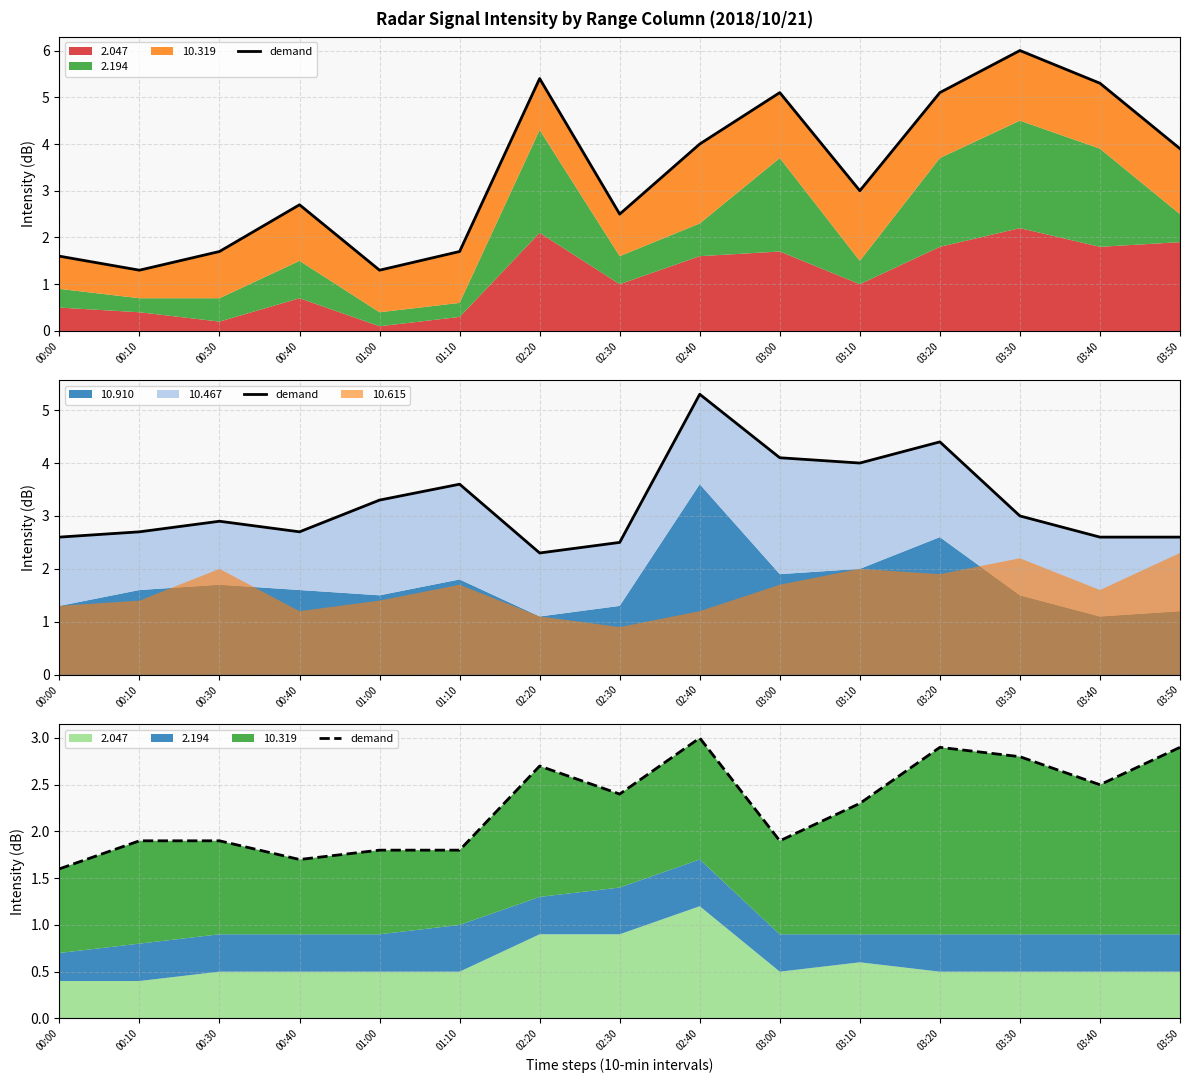

What is the label of the 11th point from the right?

01:00